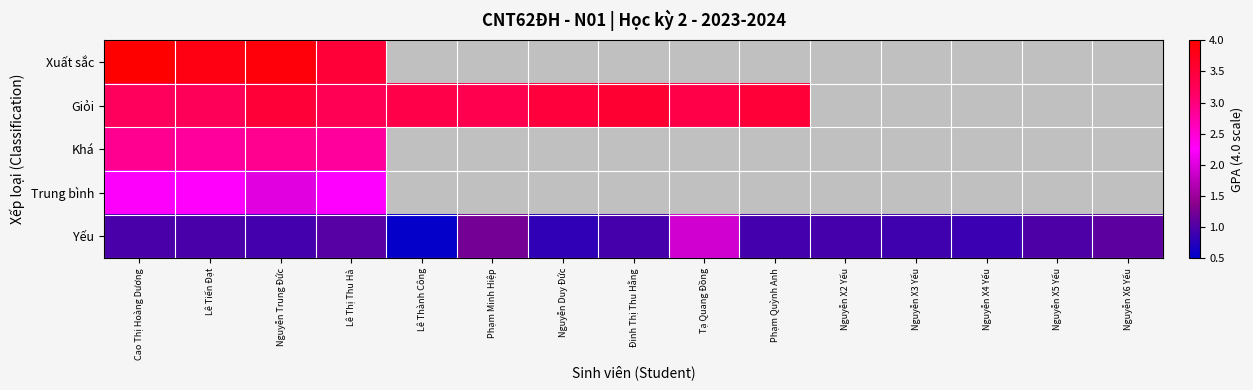

The Giỏi series shows 1.4 at Nguyễn Trung Đức. True or false?

False